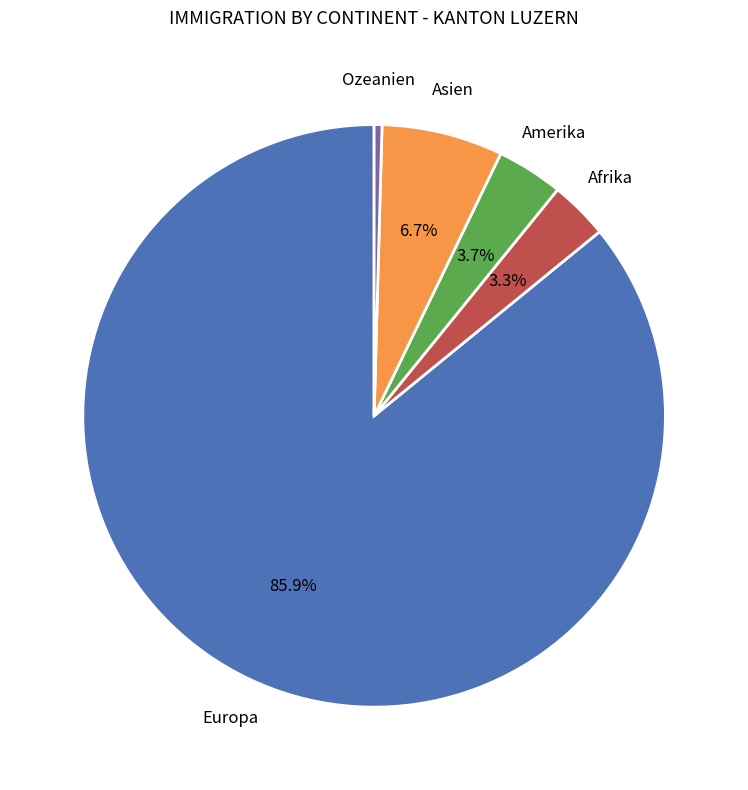

Is there any slice that represents more than half of the pie?

Yes